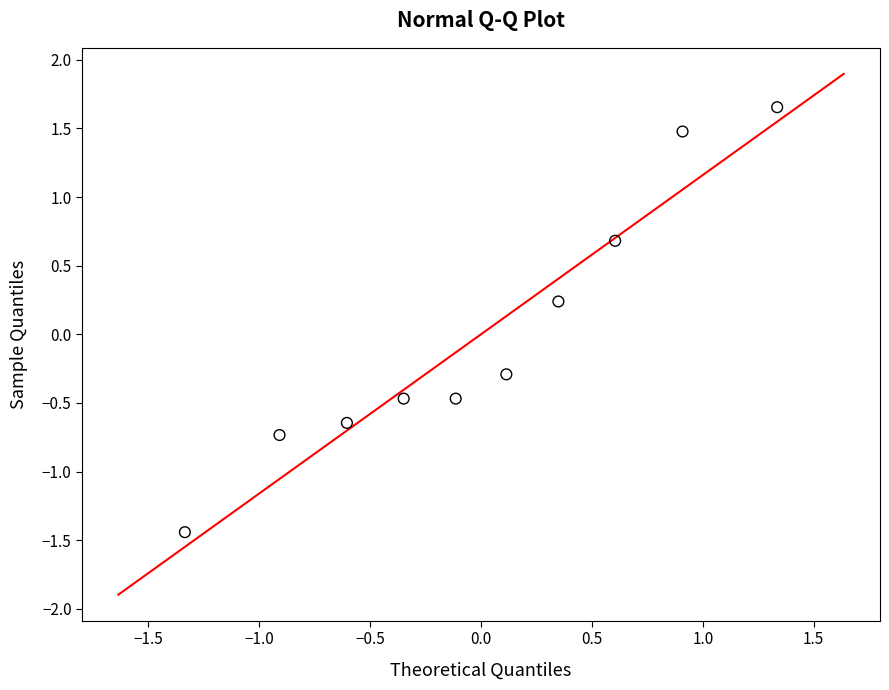

What is the range of X values (max minus min)?

2.7